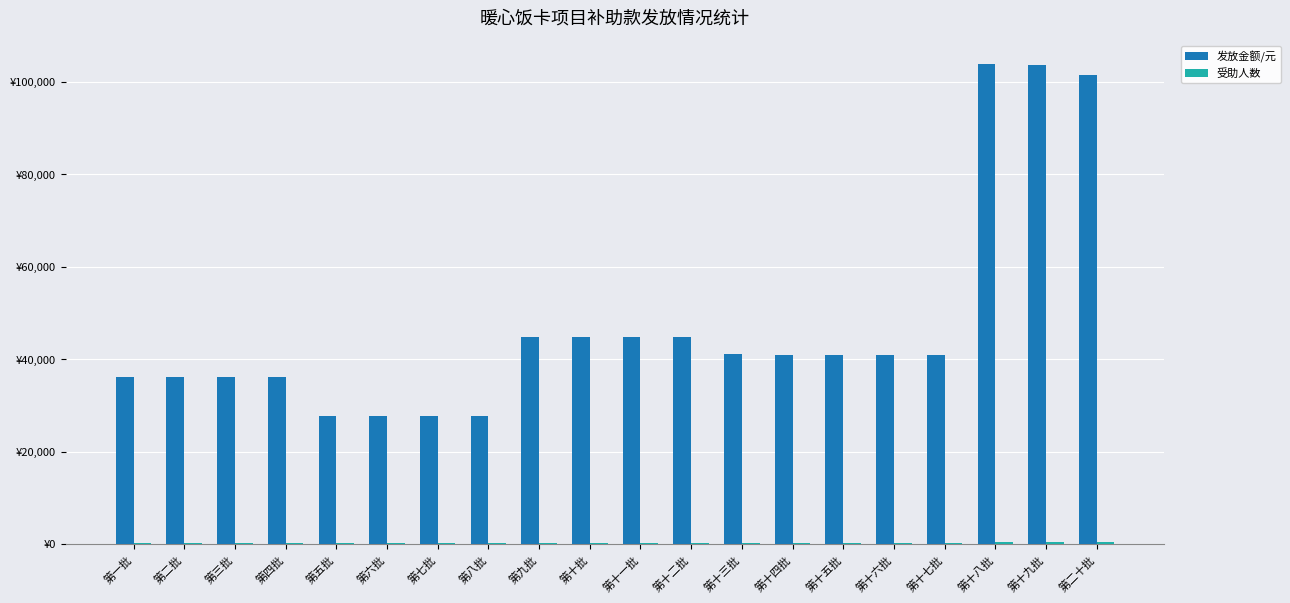

Are the bars horizontal?

No